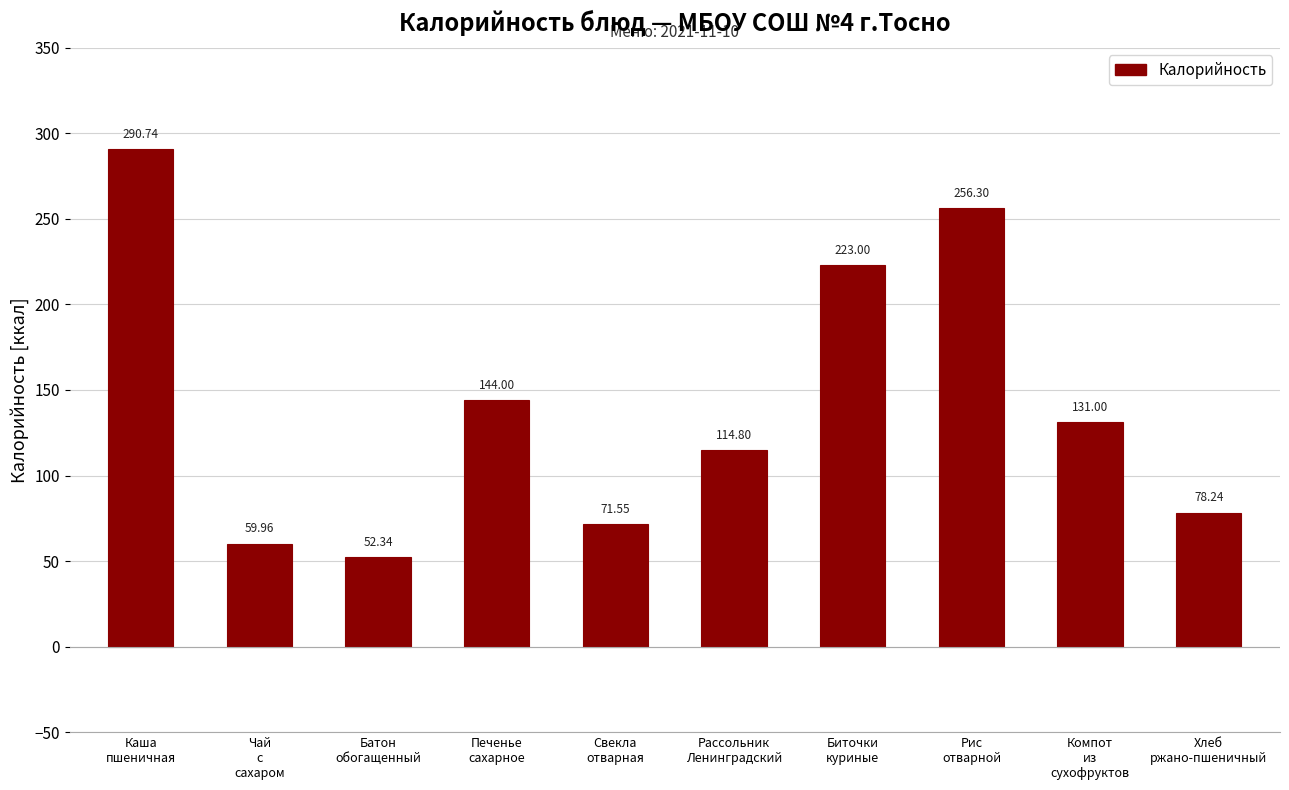

What is the value of the 10th bar from the left?

78.2